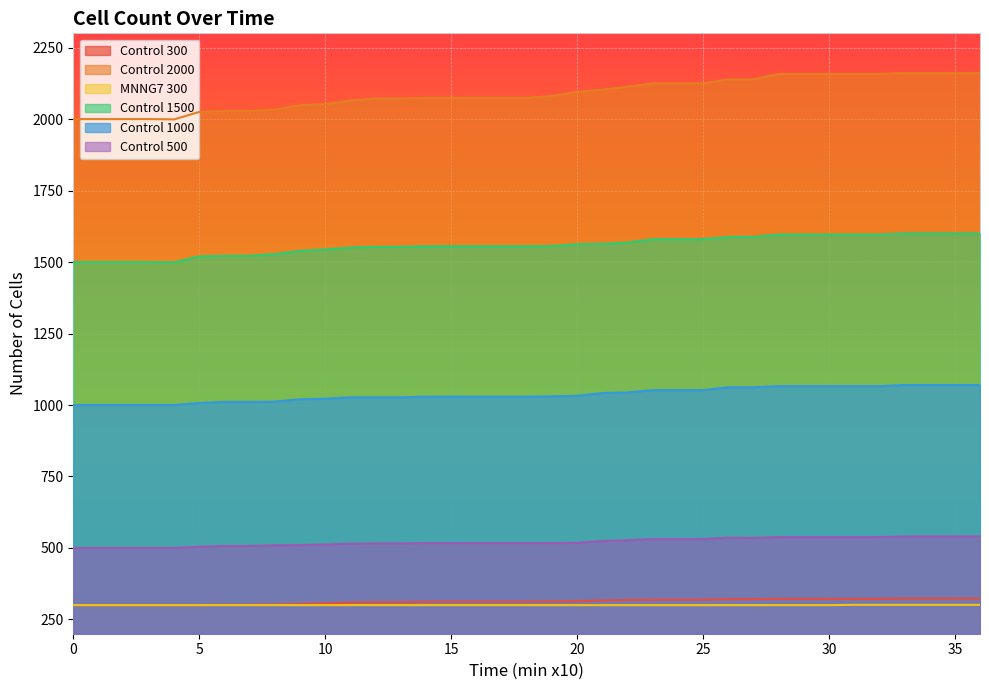

In Control 2000, how many points are lower than both neighbors (excluding endpoints)?

1